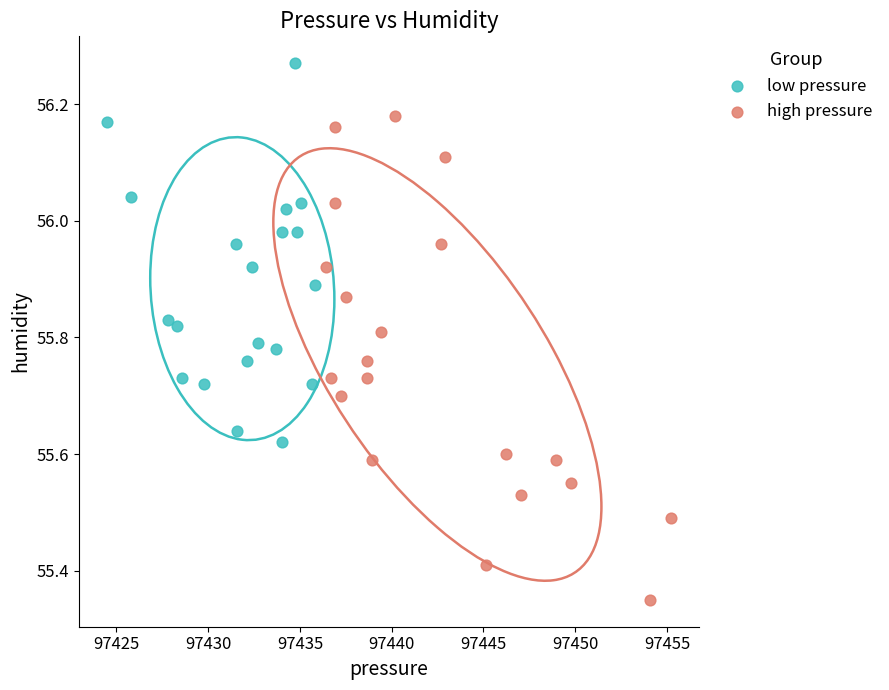

Which series has the largest Y range (max minus min)?

high pressure